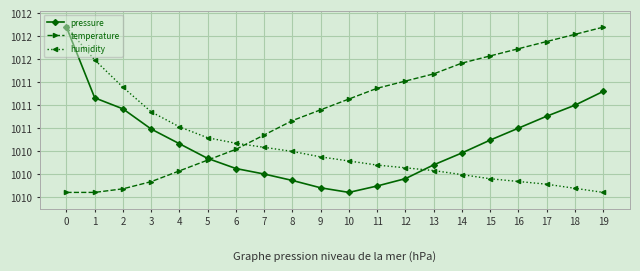

What are all the series names shown in the legend?

pressure, temperature, humidity